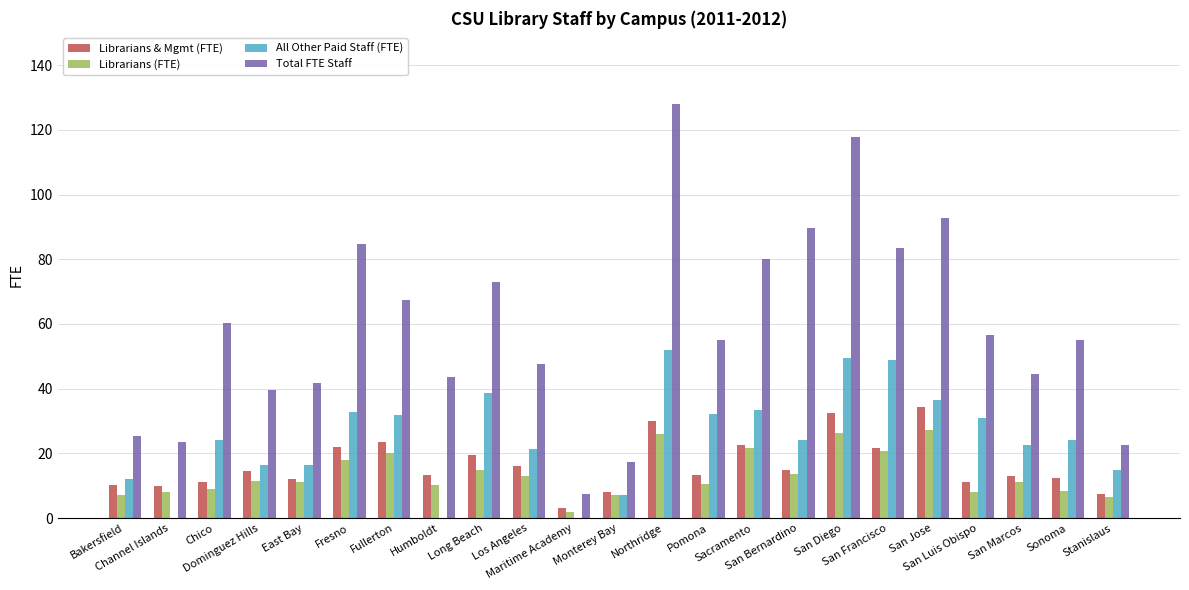

The Librarians & Mgmt (FTE) series shows 3.3 at Sonoma. True or false?

False